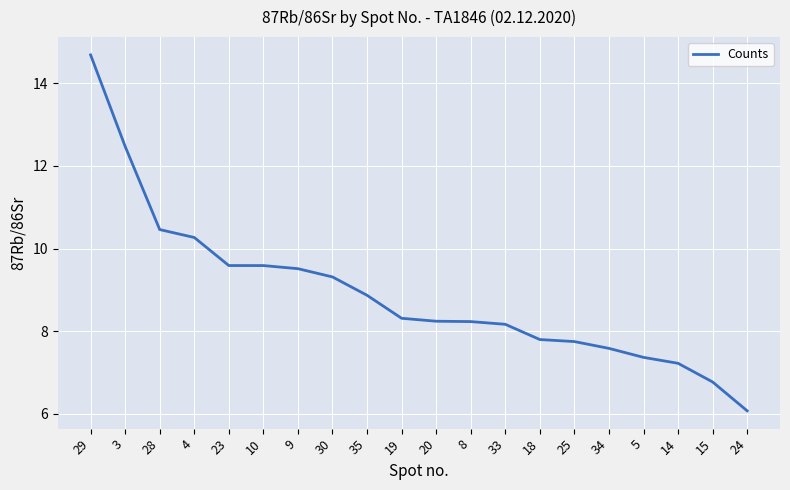

The value at 23 is 12.5. True or false?

False